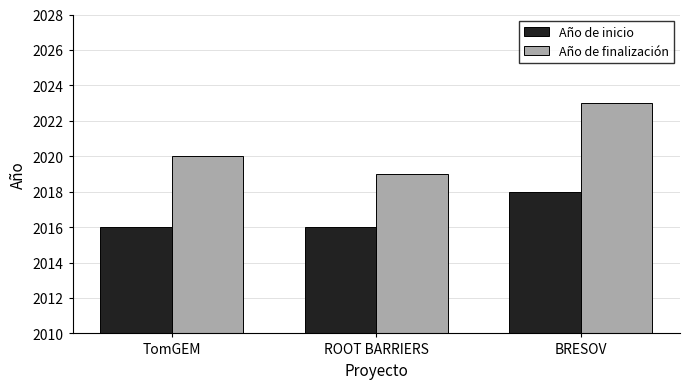

What is the label of the 3rd bar from the left?

BRESOV